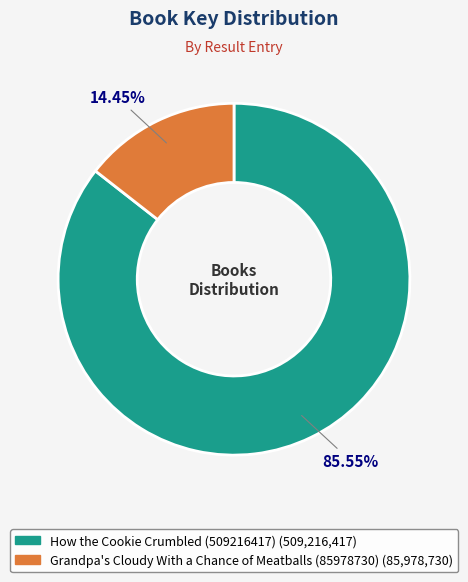

To the nearest percent, what is the difference between the largest and smallest slice percentages?

71%